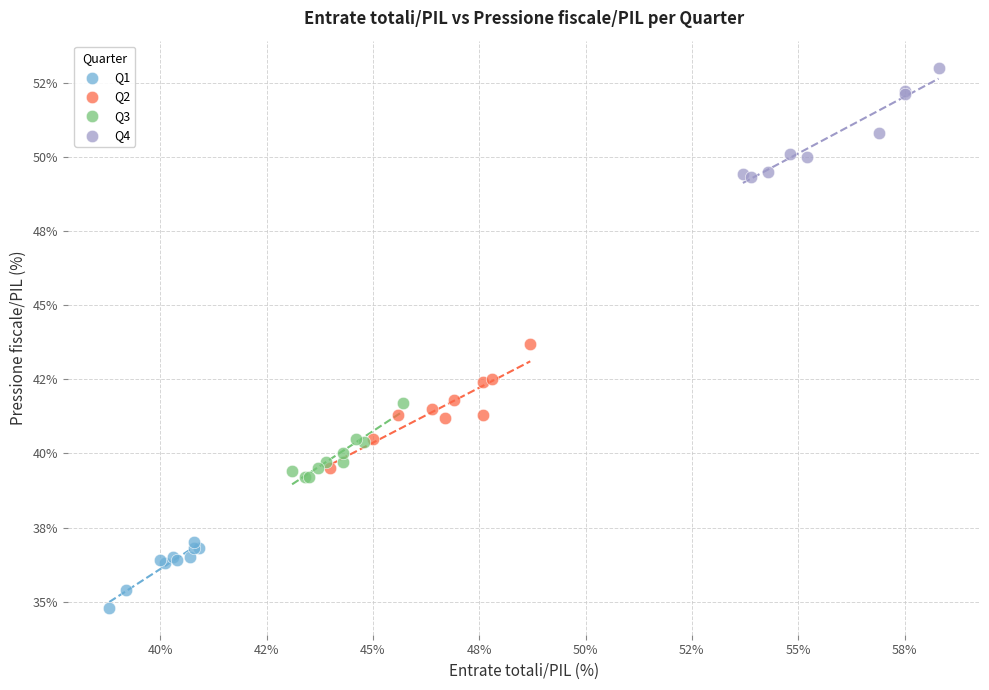

Which series has the widest spread of Y values?

Q2